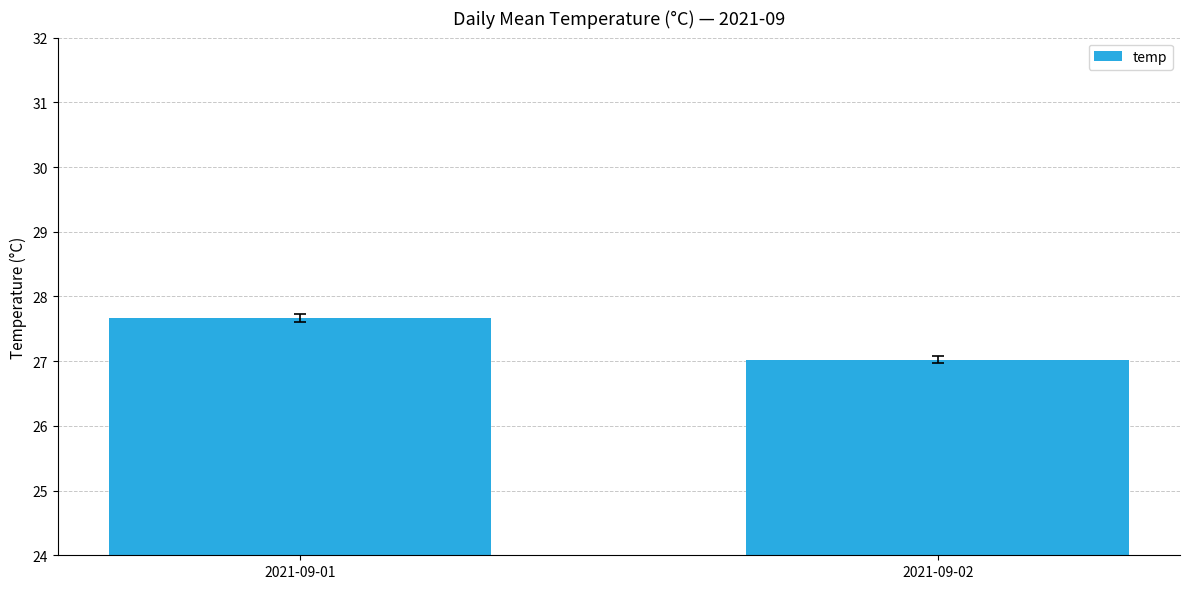

What is the approximate value at 2021-09-02?

27.0